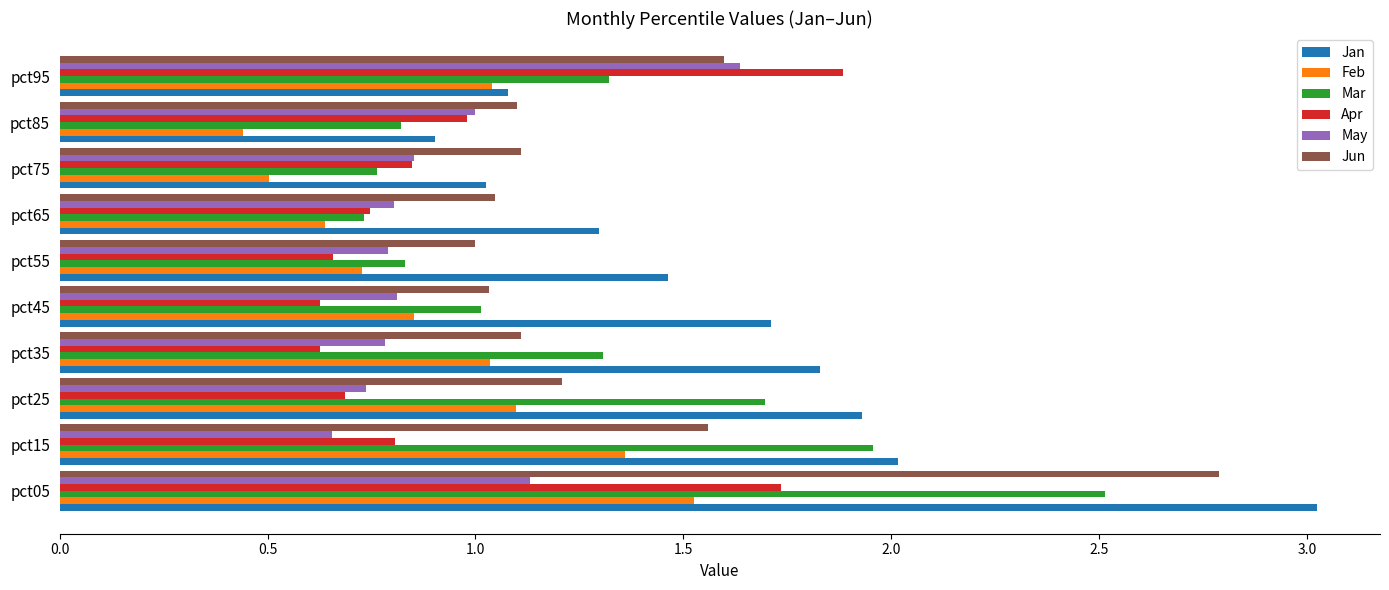

Which series has the largest range (max minus min)?

Jan